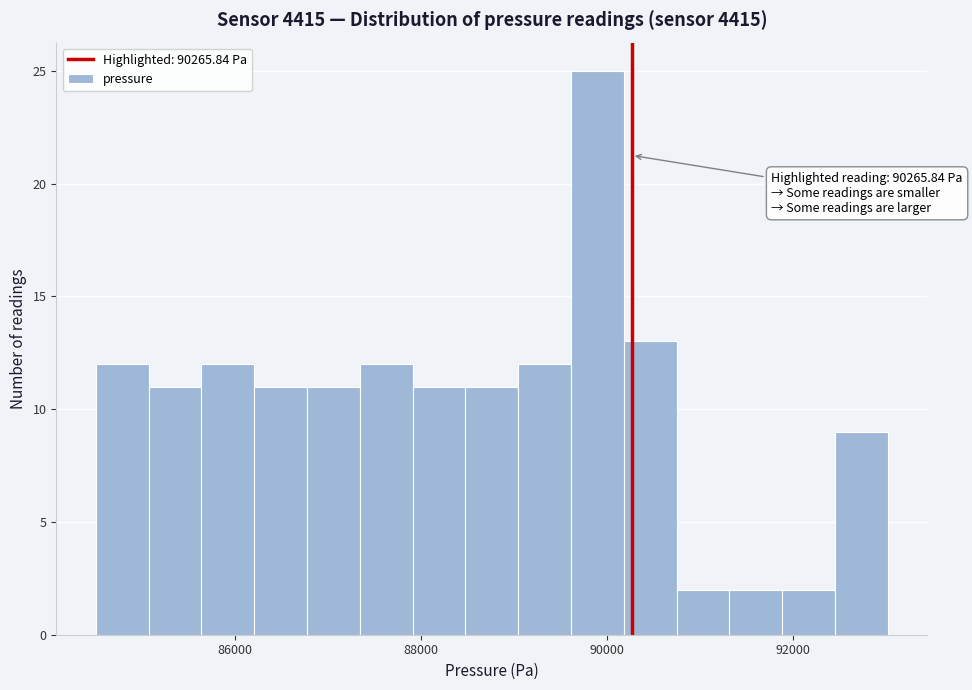

Around what value on the x-axis is the tallest bar? Give the approximate position of its centre, as read against the axis.

89800